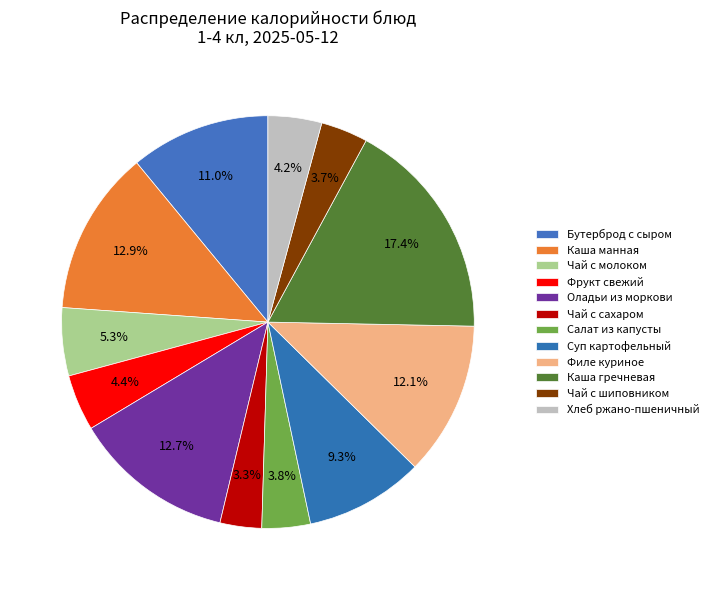

The Филе куриное slice represents 12% of the pie. True or false?

True